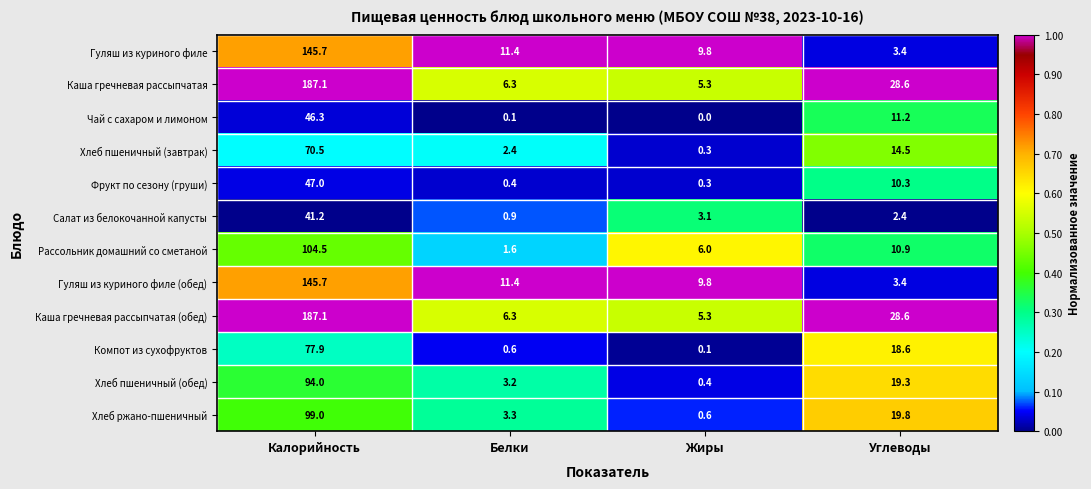

At which label does Хлеб ржано-пшеничный first exceed 19?

Калорийность